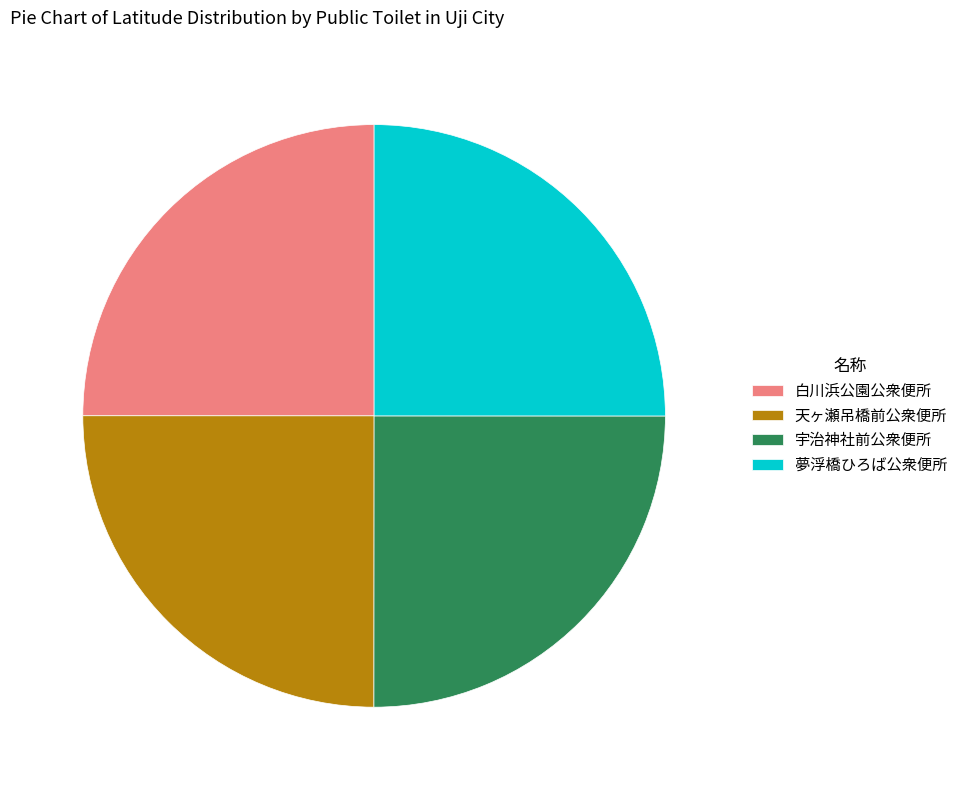

How many slices are in this pie chart?

4